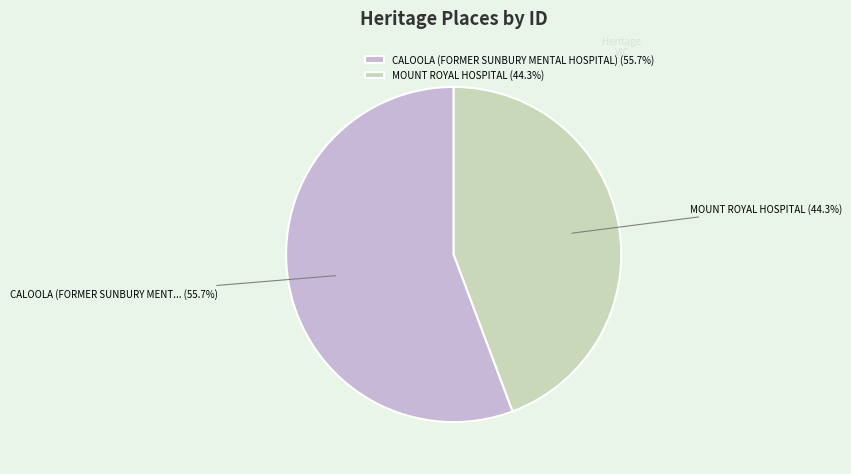

Is there any slice that represents more than half of the pie?

Yes